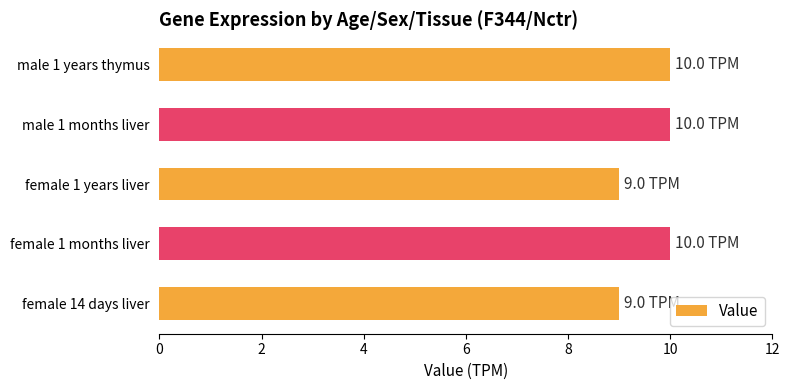

What is the ratio of the value at male 1 years thymus to the value at female 1 years liver?

1.1